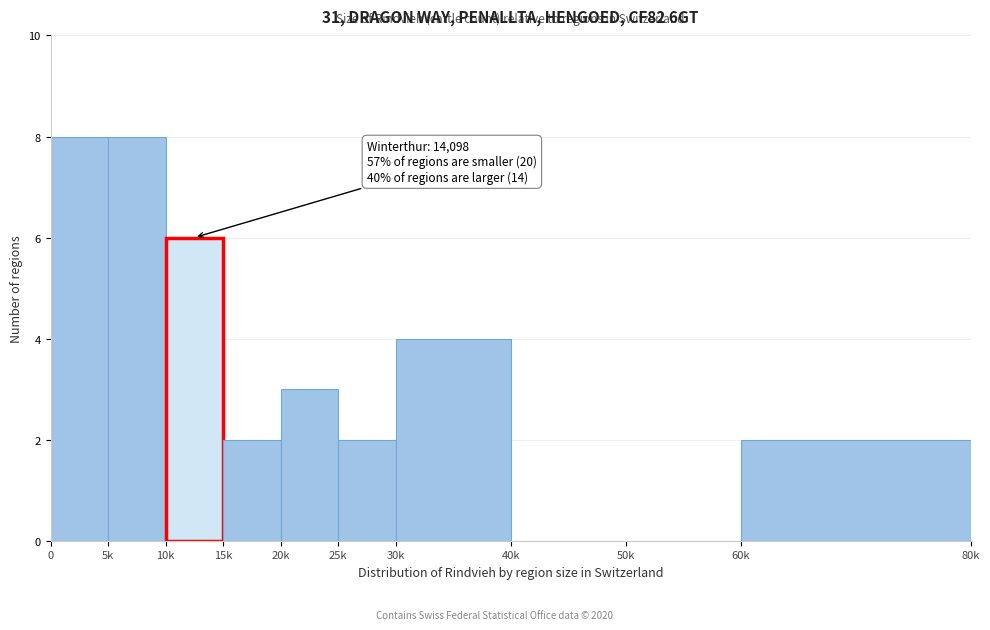

Reading left to right, list all the values displayed in this chart.

0=8	5k=8	10k=6	15k=2	20k=3	25k=2	30k=4	40k=0	50k=0	60k=2